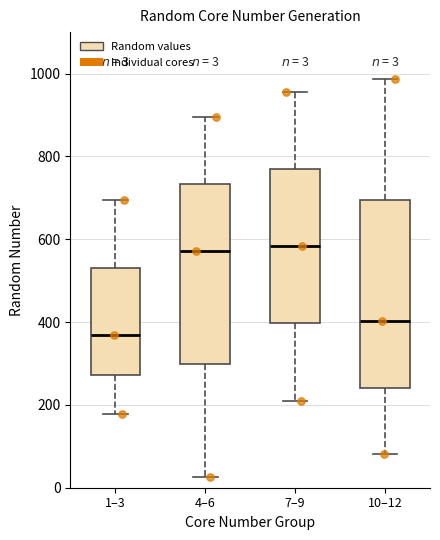

Which box has the lowest median line?

1–3